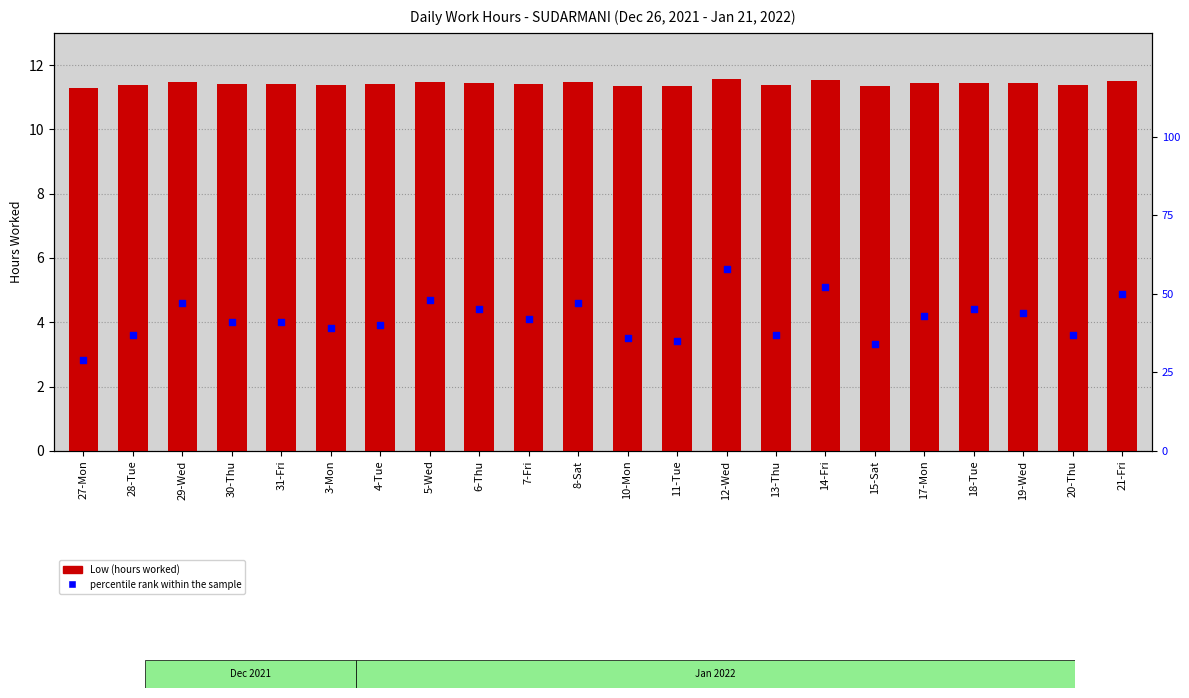

Which series contains the highest Y value?

percentile rank within the sample